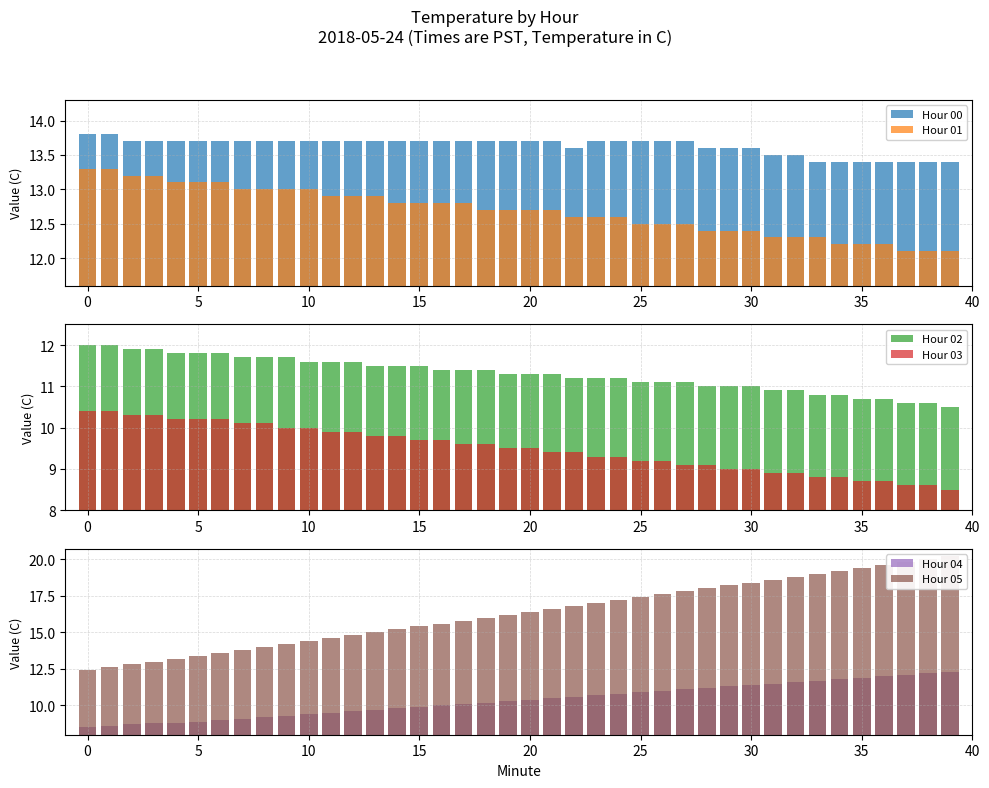

Which series has the largest total across all categories?

Hour 05